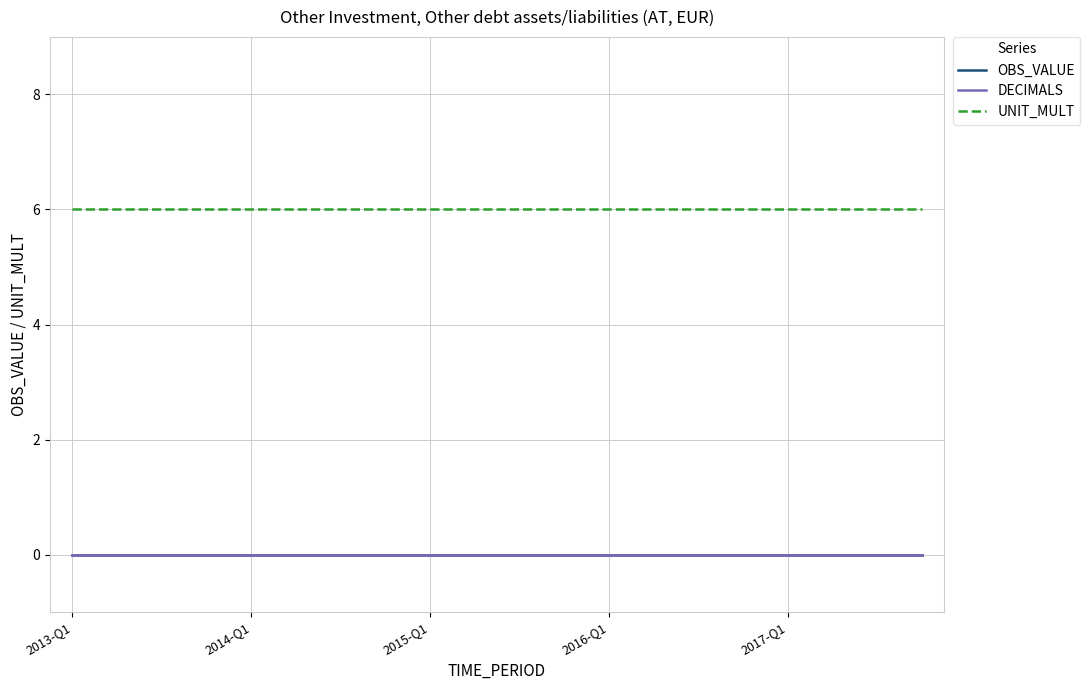

At how many categories does at least one series exceed 1?

20